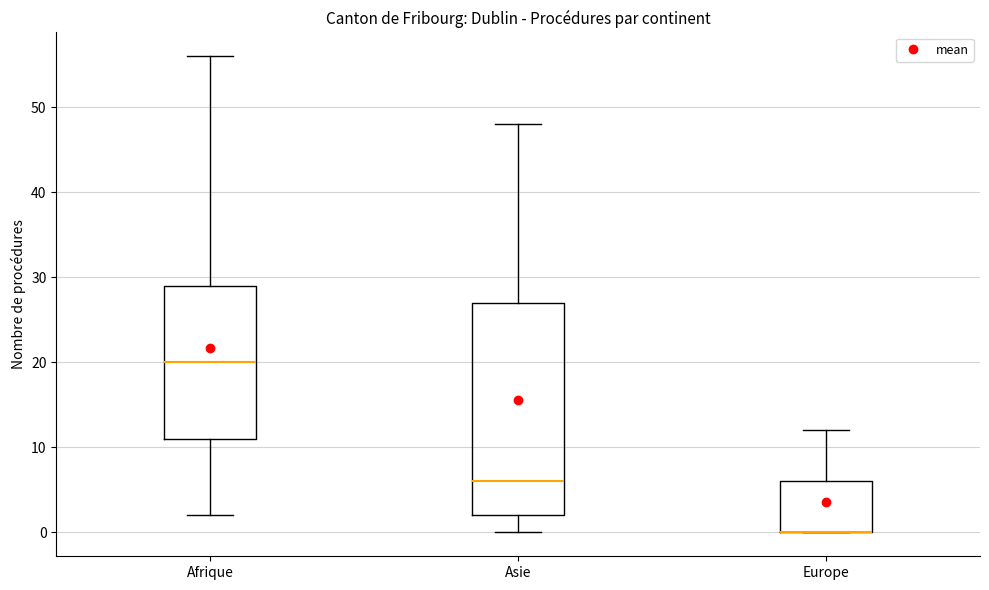

Which box is the tallest, from its lower edge to its upper edge?

Asie